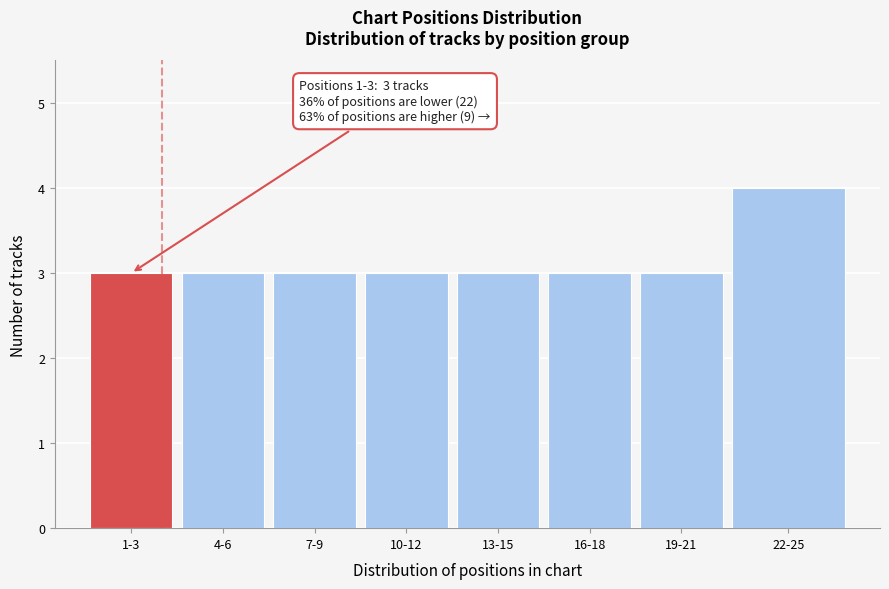

Reading left to right, list all the values displayed in this chart.

3	3	3	3	3	3	3	4